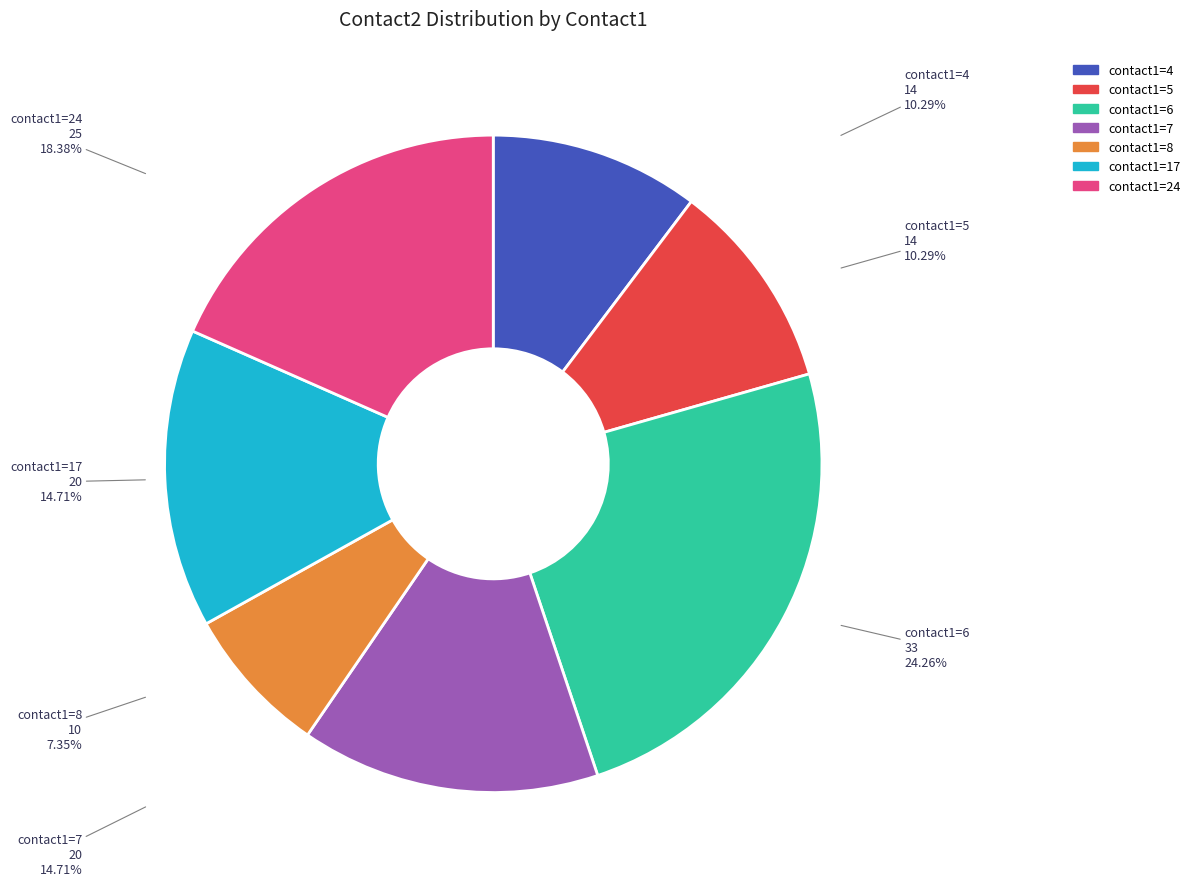

Does any single category account for the majority?

No